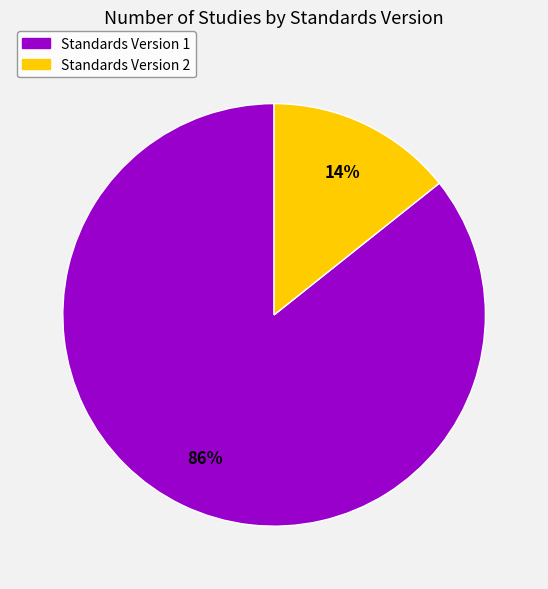

How many slices are in this pie chart?

2